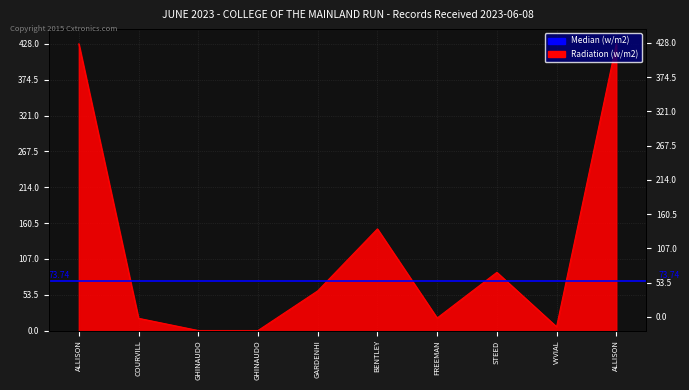

True or false: the data has more than 2 interior local peaks.

False